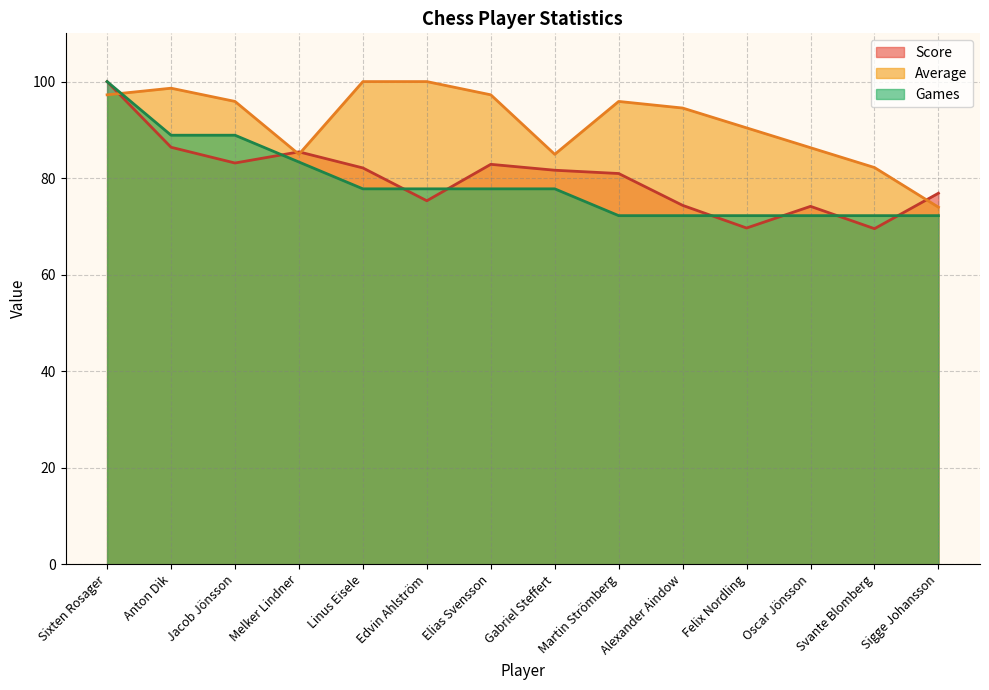

How many interior local valleys does the Average series have?

2